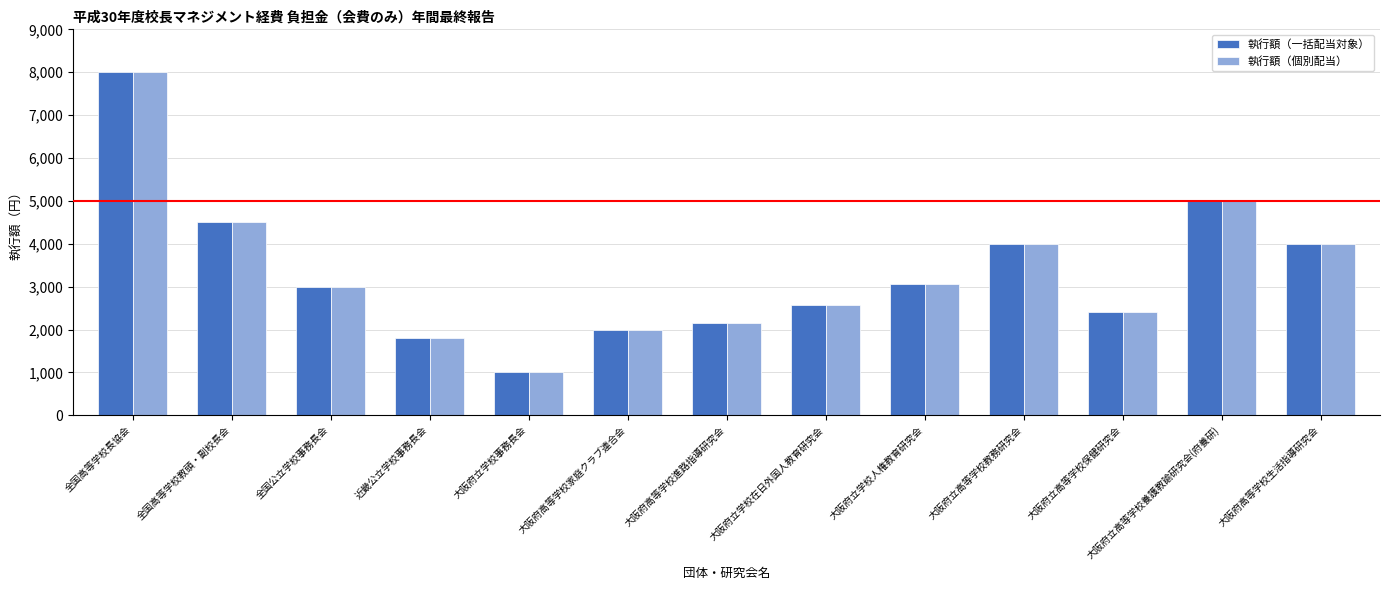

What is the difference between the 執行額（一括配当対象） values at 全国高等学校教頭・副校長会 and 近畿公立学校事務長会?

2700